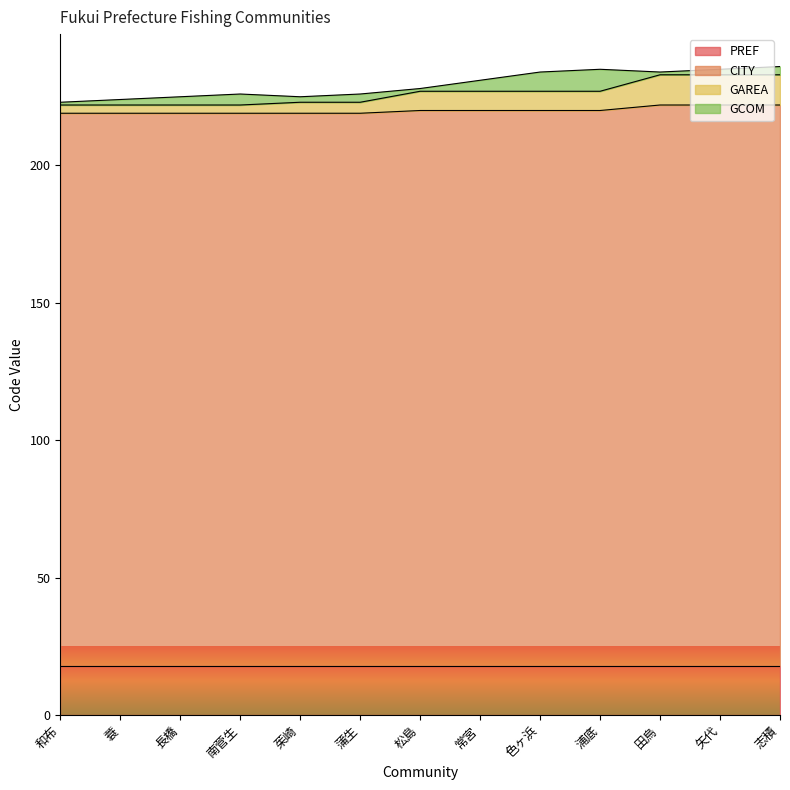

The value of PREF at 矢代 is 26. True or false?

False